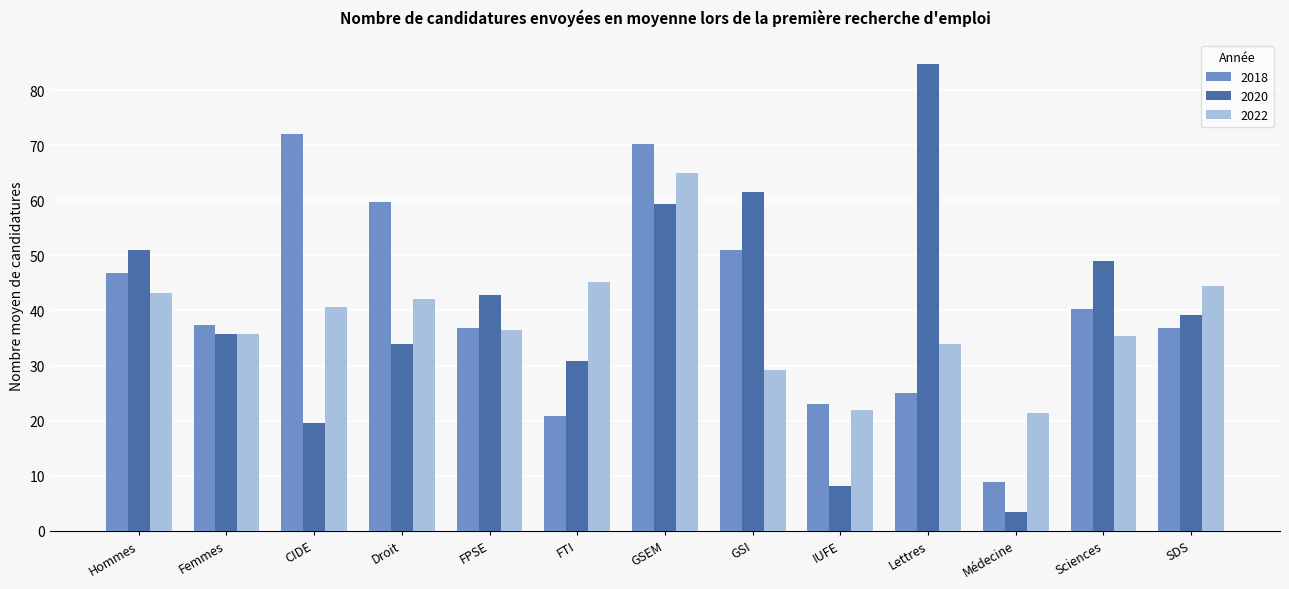

List the series in order of their peak value, highest first.

2020, 2018, 2022